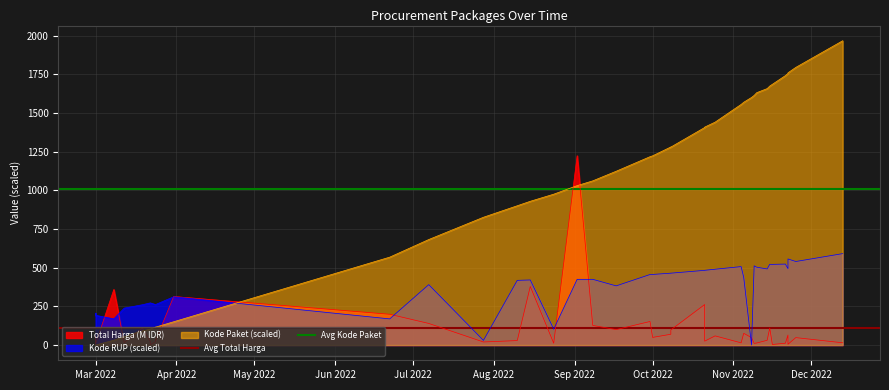

The Avg Total Harga series shows 109.4 at Mar 2022. True or false?

True